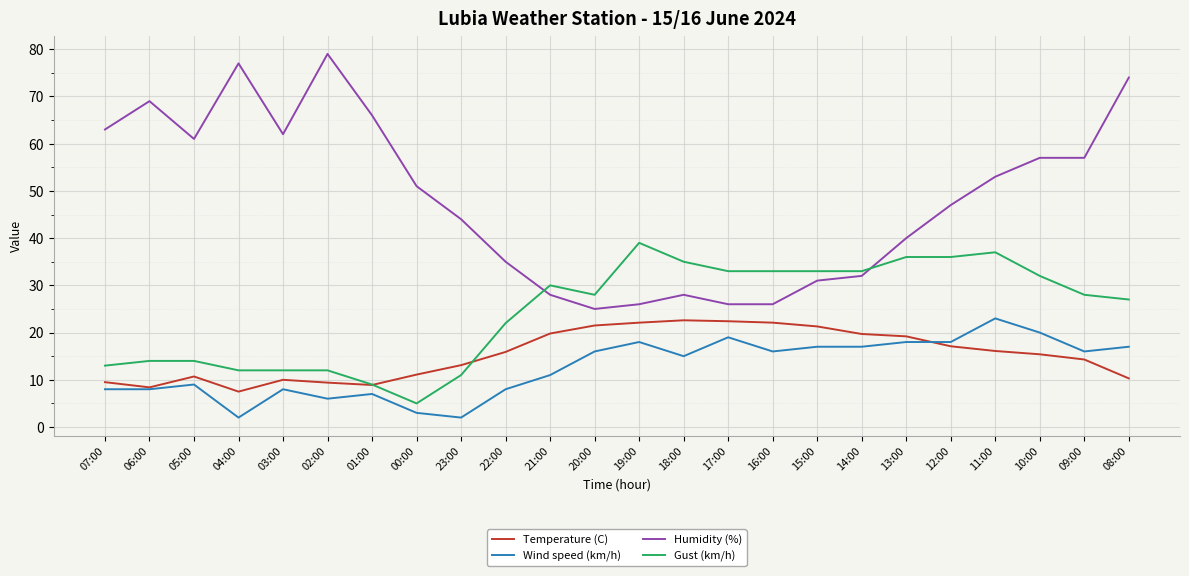

What is the difference between the highest and lowest values at 05:00?

52.0